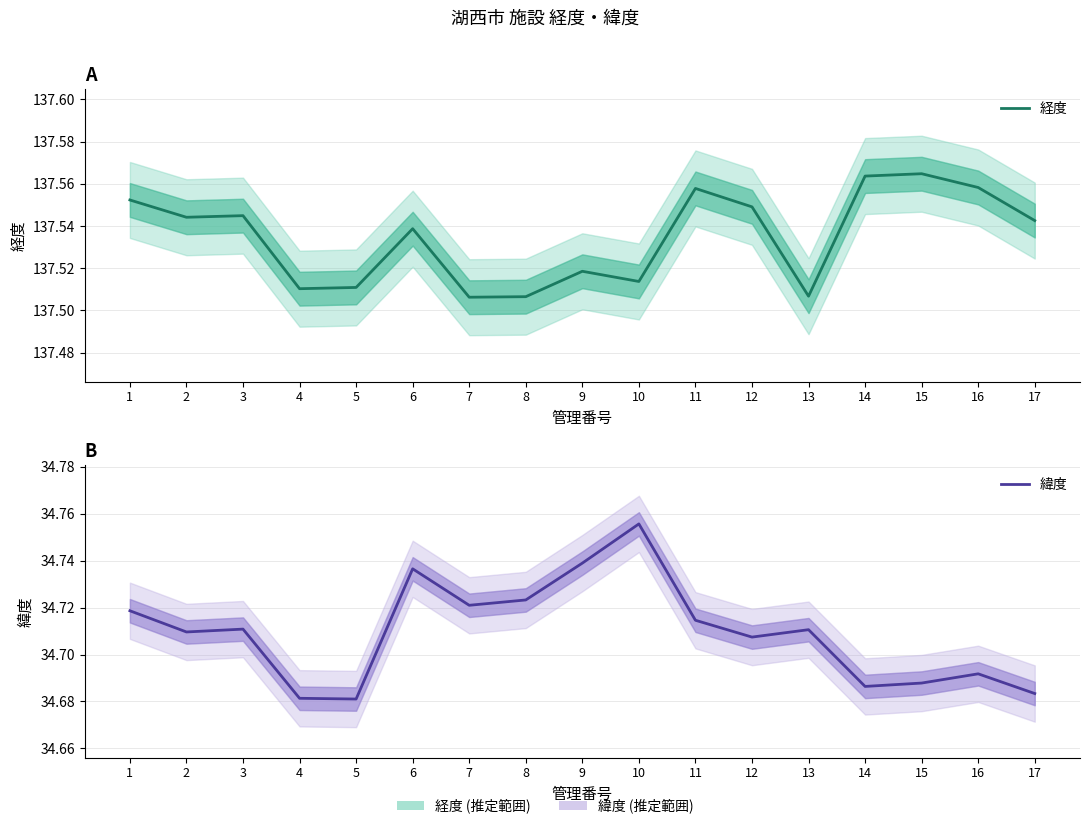

Is it true that 緯度 equals 12.3 at 17?

False